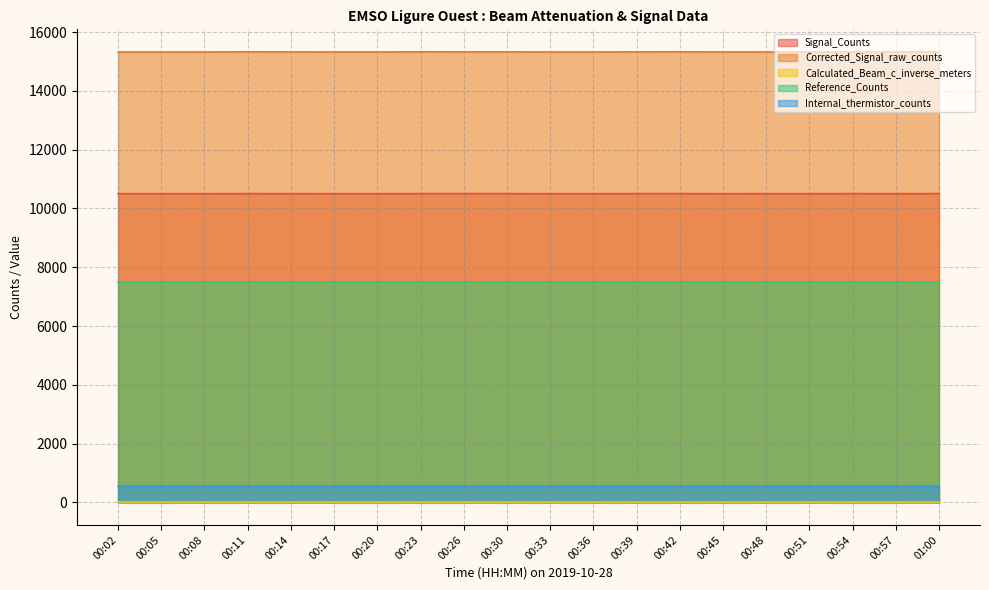

Does the chart have visible grid lines?

Yes